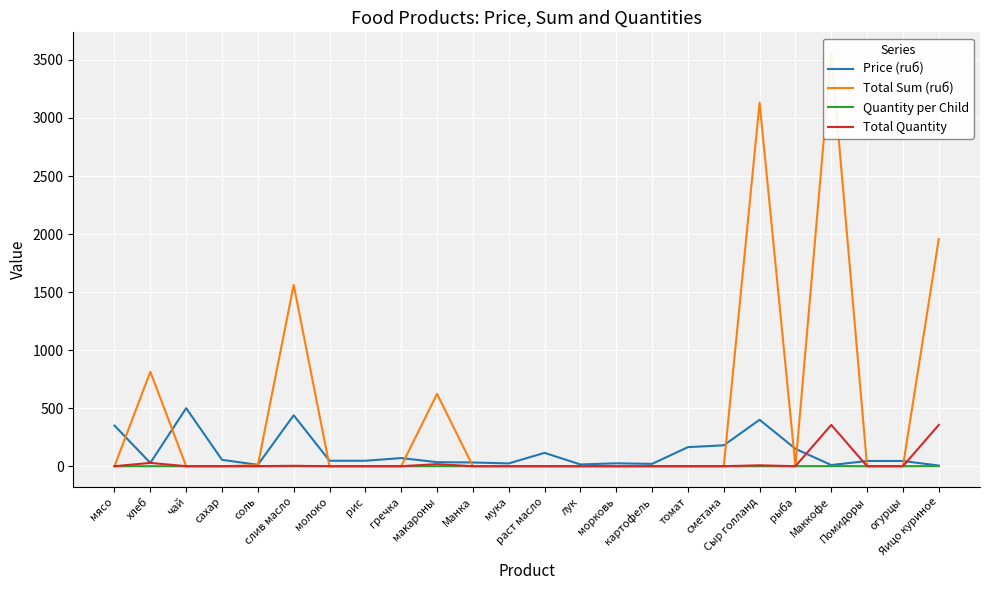

True or false: Total Quantity and Quantity per Child intersect in this chart.

False